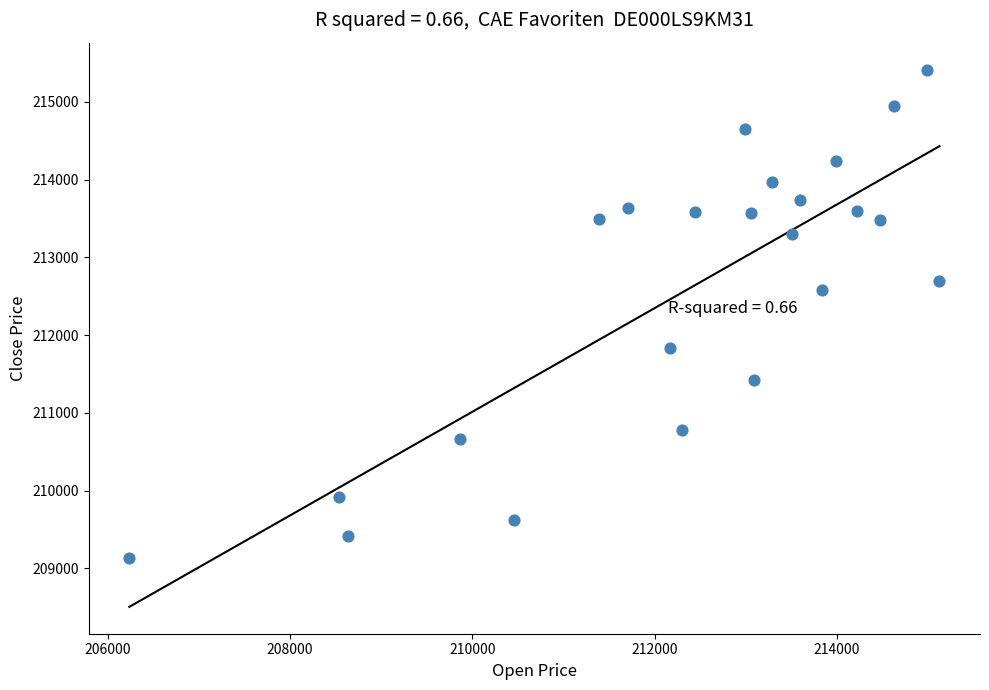

What Y value in the scatter plot is closest to 212278?

212581